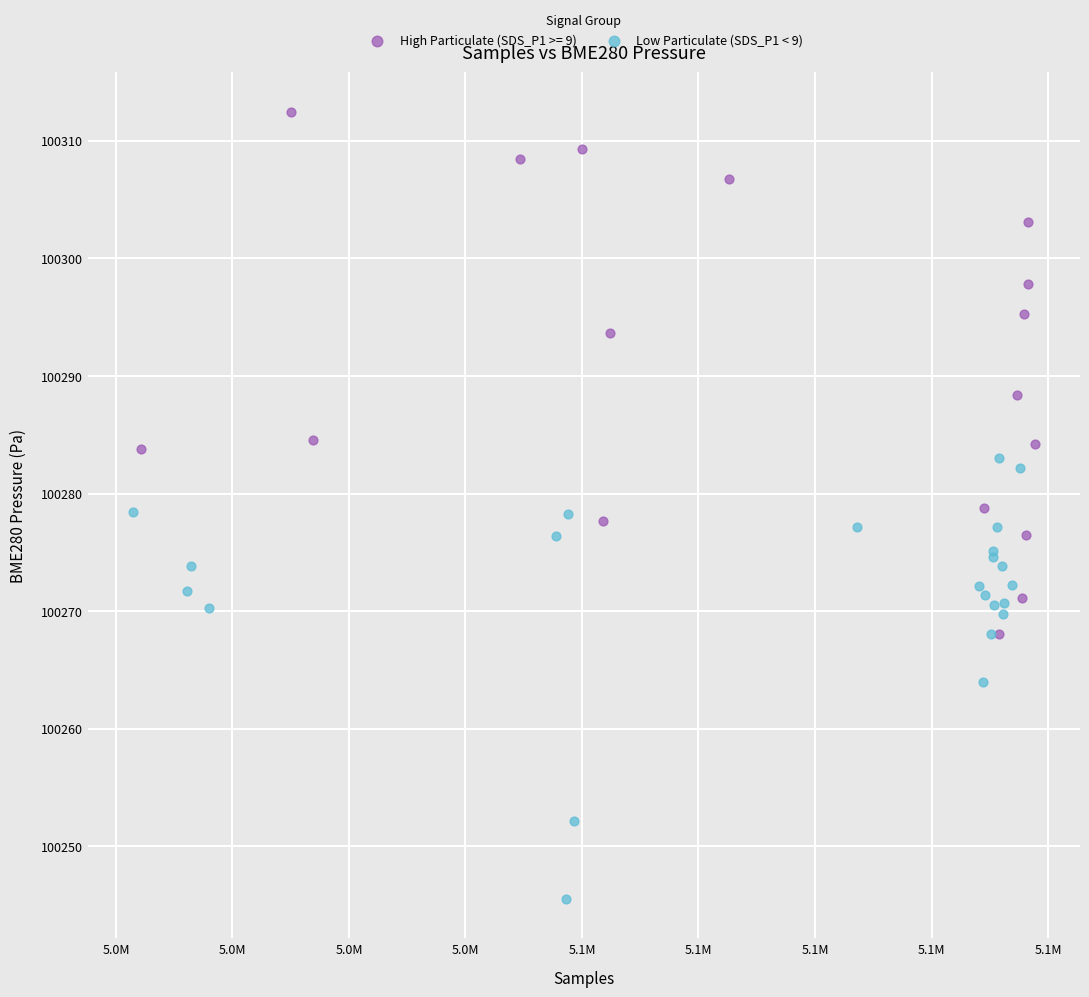

Which series has the widest spread of Y values?

High Particulate (SDS_P1 >= 9)